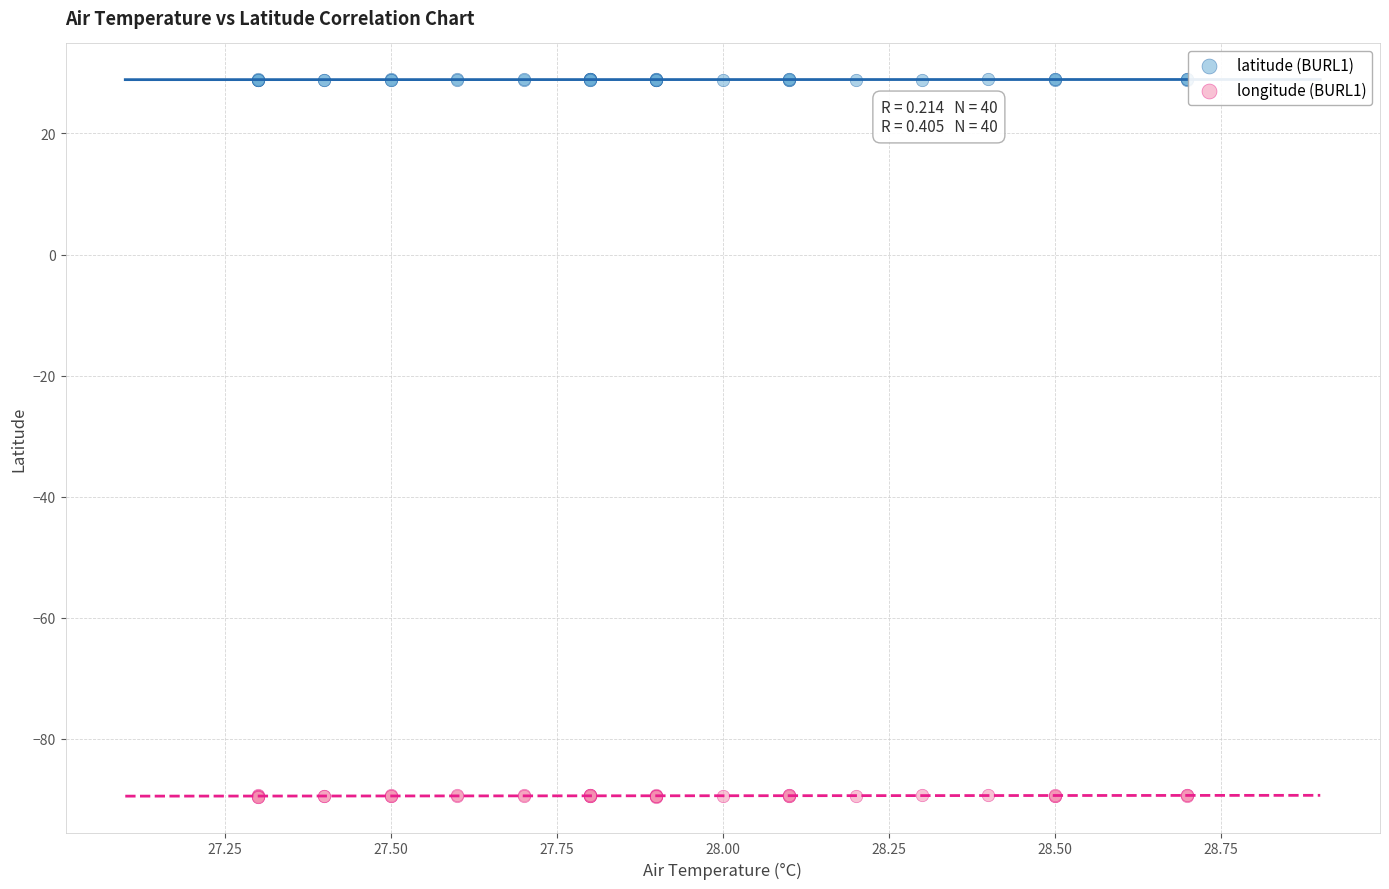

Which series contains the lowest Y value?

longitude (BURL1)